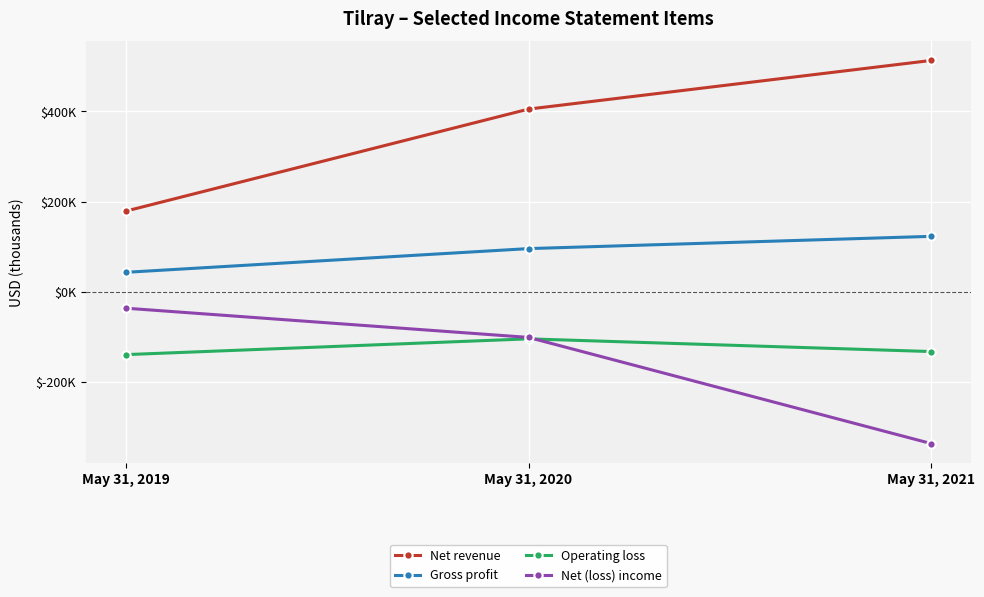

Does the chart have visible grid lines?

Yes